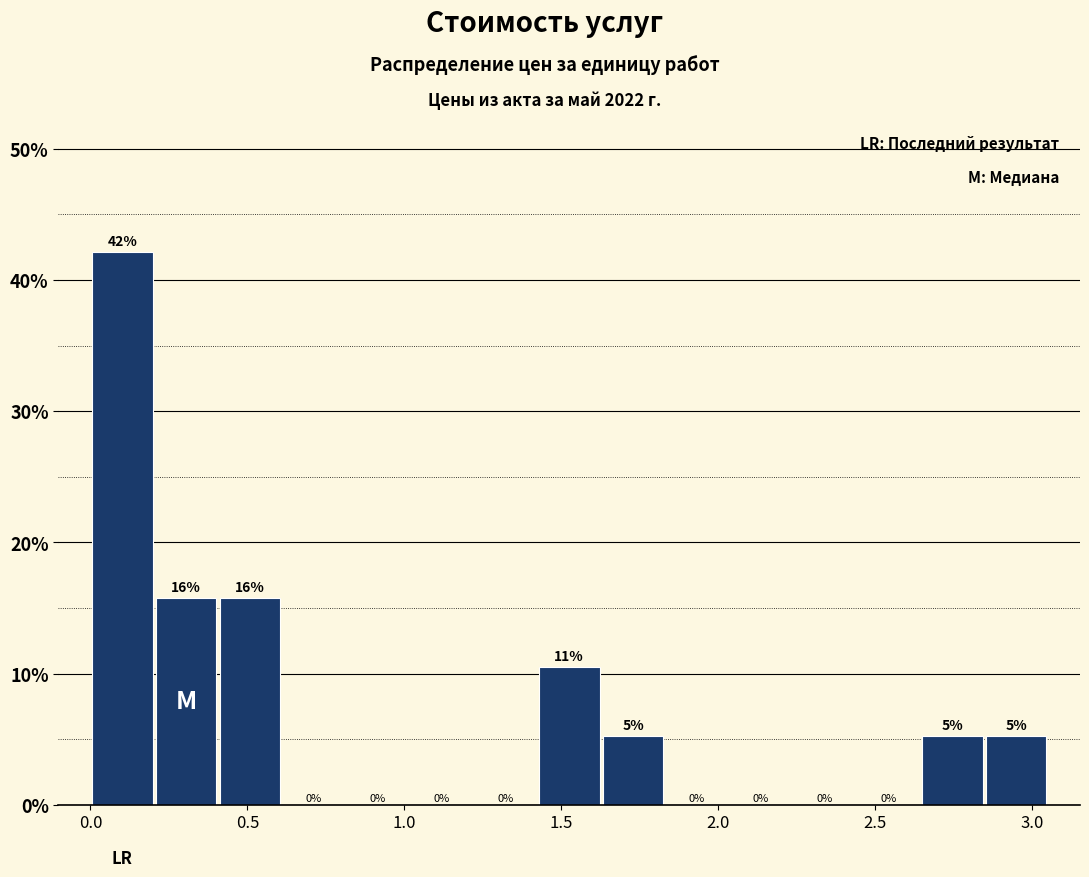

Over which range of the x-axis is the bar tallest?

0.00 to 0.20